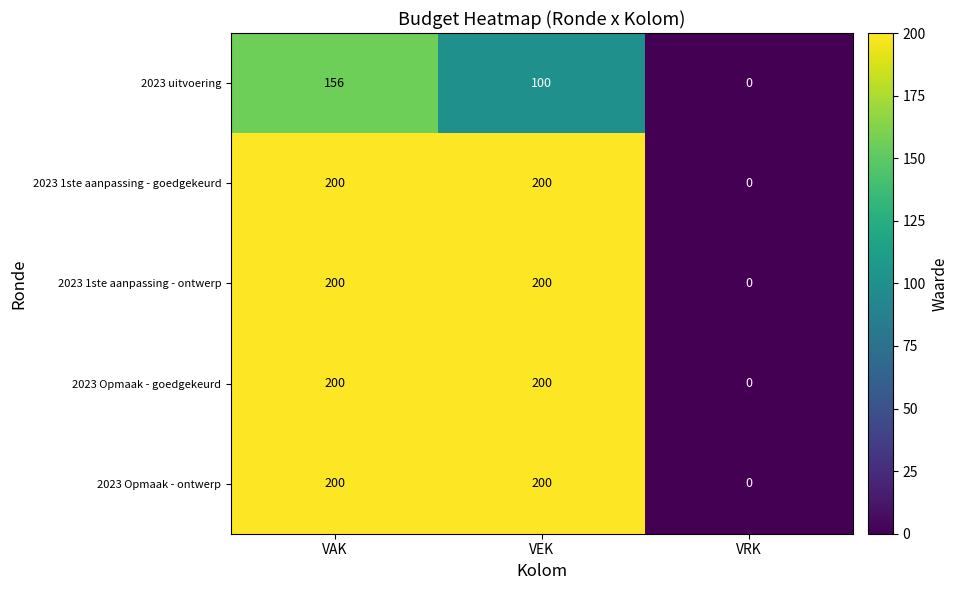

At how many categories does at least one series exceed 197?

2